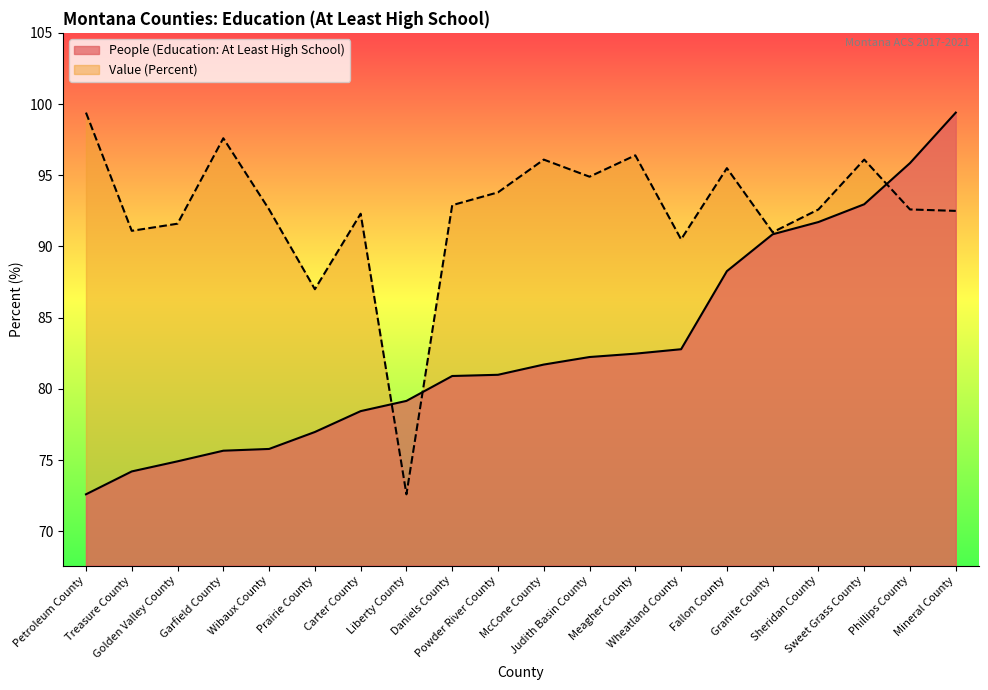

The value of Value (Percent) at Prairie County is 141.2. True or false?

False